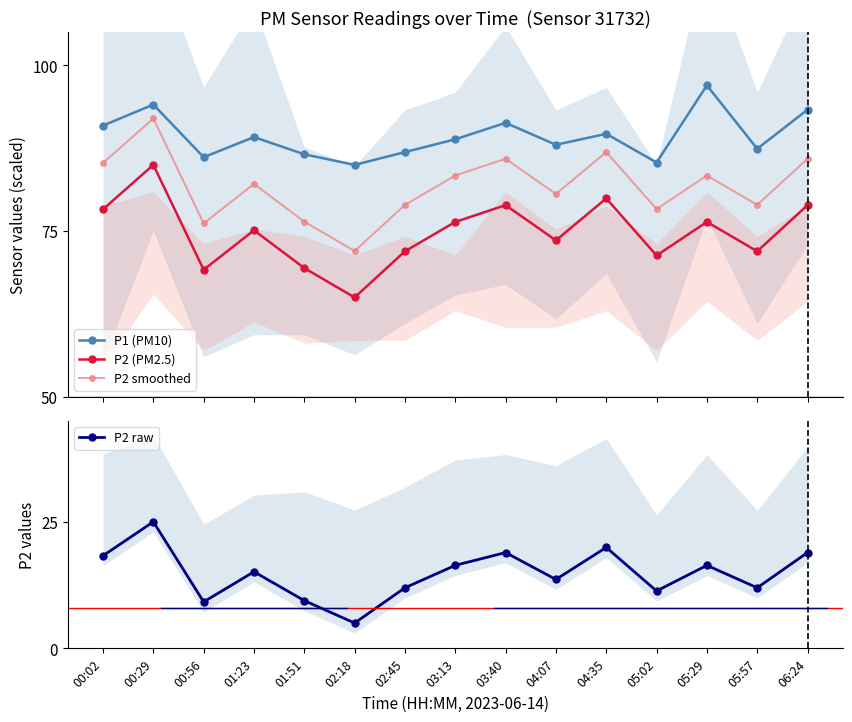

Reading left to right, what are all the values shown in this chart?

P1 (PM10): 00:02=90.9	00:29=94.1	00:56=86.2	01:23=89.2	01:51=86.6	02:18=85.0	02:45=86.9	03:13=88.9	03:40=91.3	04:07=88.0	04:35=89.7	05:02=85.4	05:29=97.0	05:57=87.4	06:24=93.3
P2 (PM2.5): 00:02=78.3	00:29=85.0	00:56=69.2	01:23=75.1	01:51=69.4	02:18=65.0	02:45=72.0	03:13=76.4	03:40=78.9	04:07=73.6	04:35=79.9	05:02=71.3	05:29=76.4	05:57=72.0	06:24=78.9
P2 smoothed: 00:02=85.3	00:29=92.0	00:56=76.2	01:23=82.1	01:51=76.4	02:18=72.0	02:45=79.0	03:13=83.4	03:40=85.9	04:07=80.6	04:35=86.9	05:02=78.3	05:29=83.4	05:57=79.0	06:24=85.9
P2 raw: 00:02=18.3	00:29=25.0	00:56=9.2	01:23=15.1	01:51=9.4	02:18=5.0	02:45=12.0	03:13=16.4	03:40=18.9	04:07=13.6	04:35=19.9	05:02=11.3	05:29=16.4	05:57=12.0	06:24=18.9